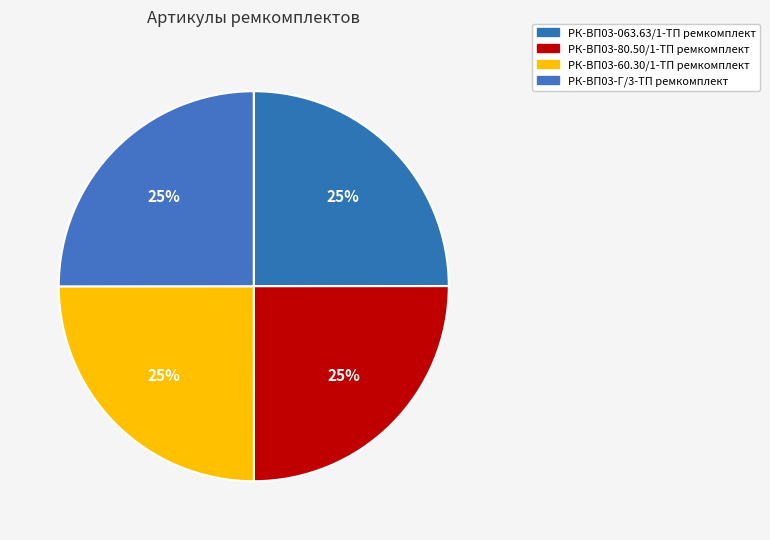

Count the number of slices in the pie.

4